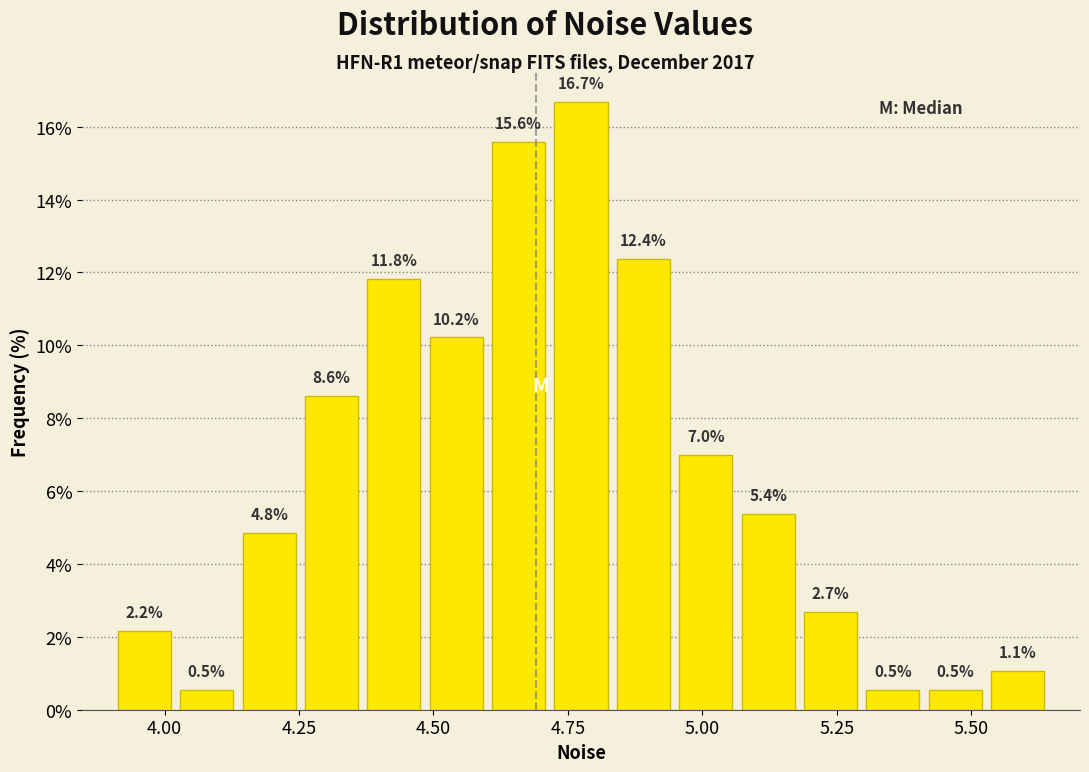

Around what value on the x-axis is the tallest bar? Give the approximate position of its centre, as read against the axis.

4.75